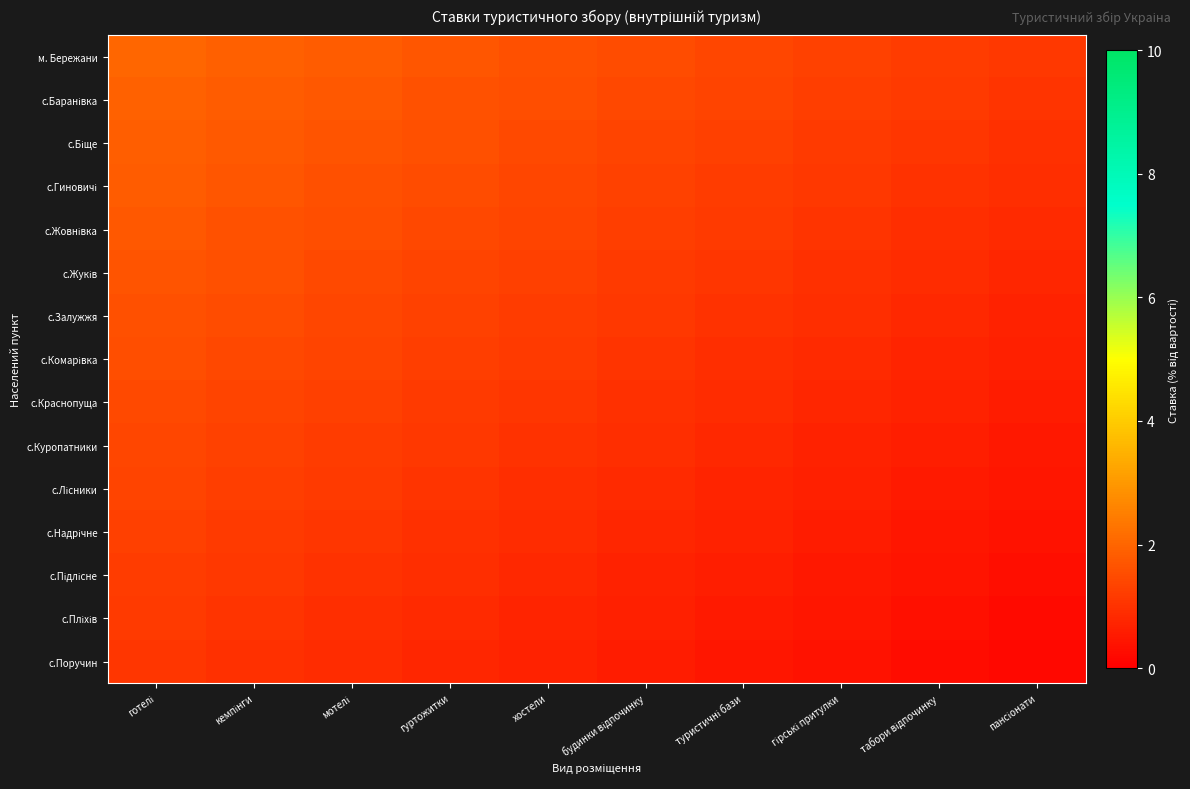

At гуртожитки, list the series in order from largest to smallest.

м. Бережани, с.Баранівка, с.Біще, с.Гиновичі, c.Жовнівка, с.Жуків, с.Залужжя, с.Комарівка, с.Краснопуща, с.Куропатники, с.Лісники, с.Надрічне, с.Підлісне, с.Пліхів, с.Поручин